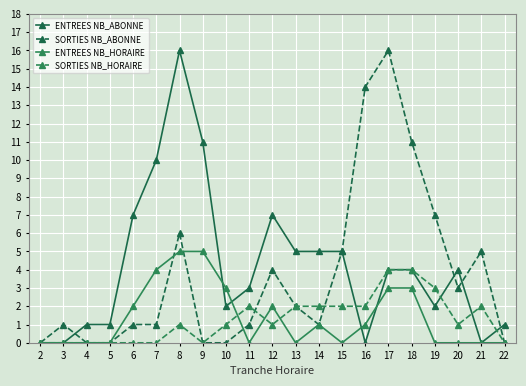

What is the highest value of the SORTIES NB_ABONNE series?

16